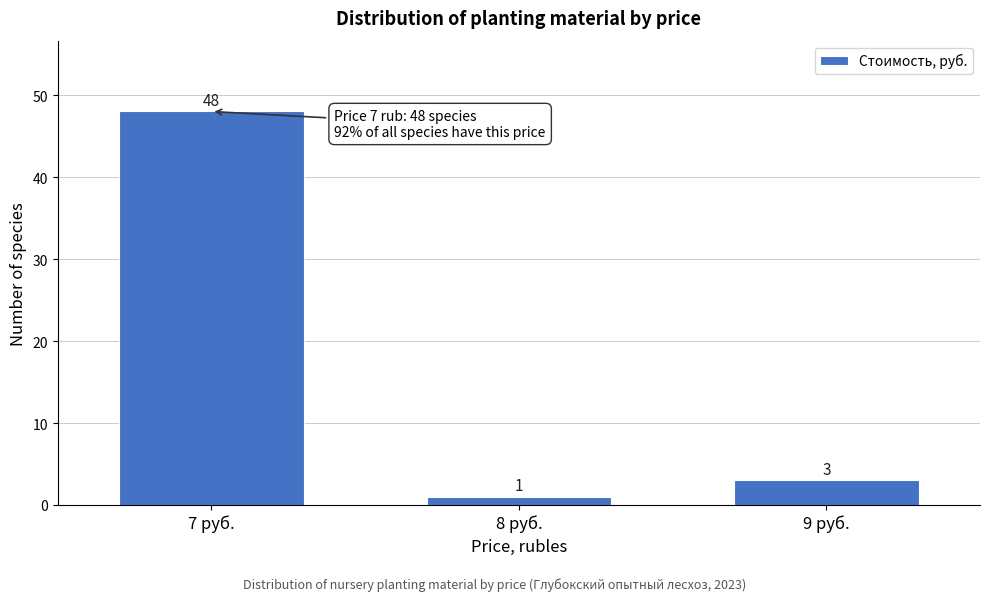

Reading left to right, what are all the values shown in this chart?

7 руб.=48	8 руб.=1	9 руб.=3